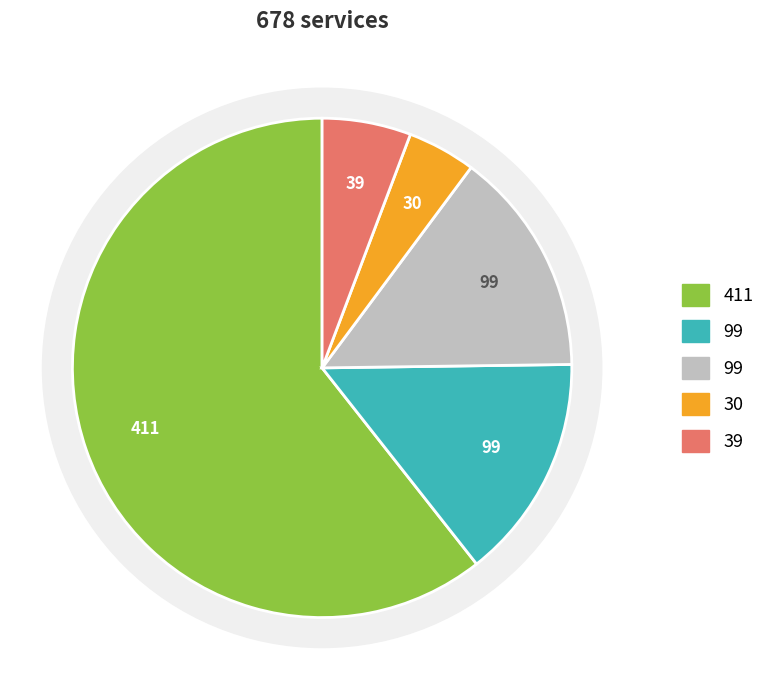

To the nearest percent, what is the difference between the largest and smallest slice percentages?

56%